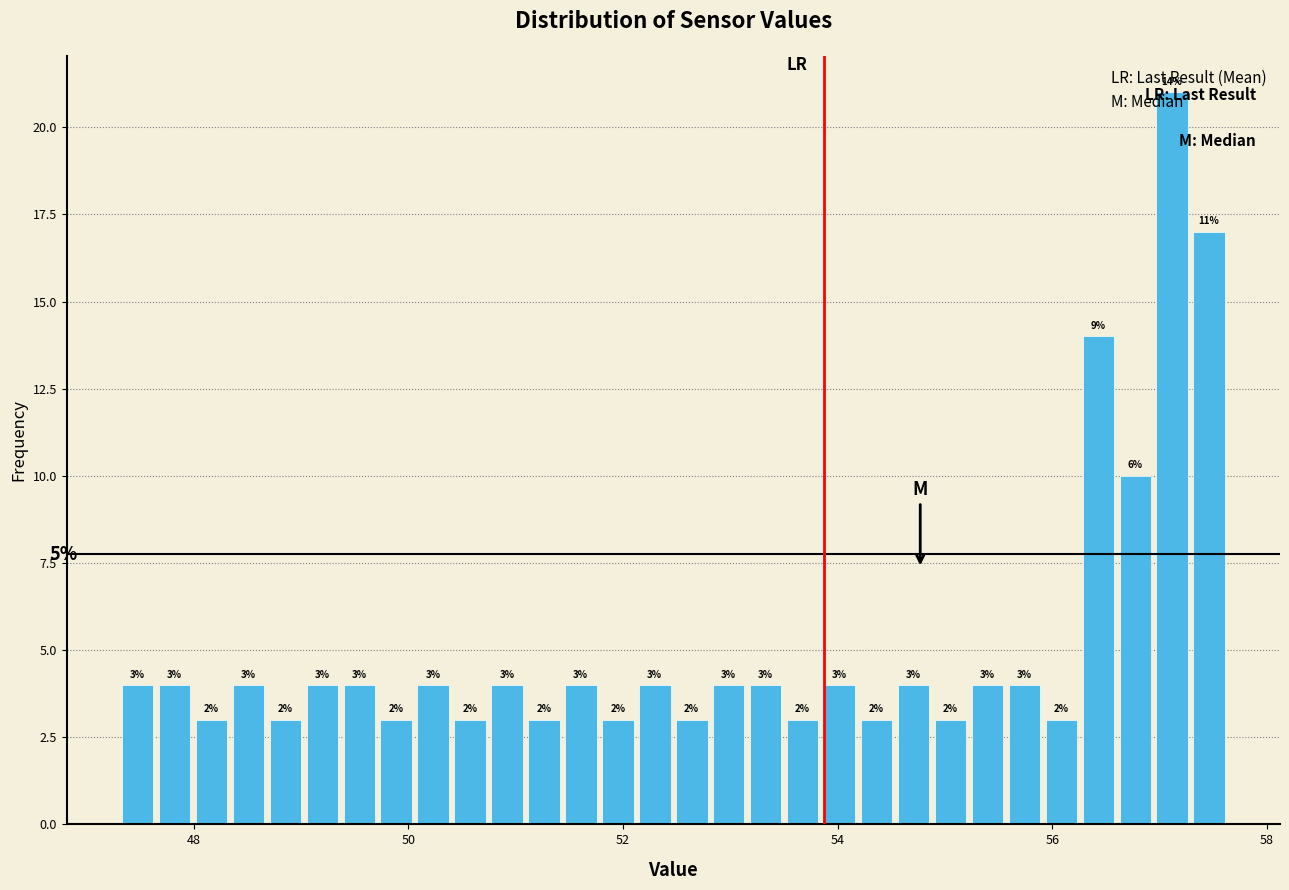

Around what value on the x-axis is the tallest bar? Give the approximate position of its centre, as read against the axis.

57.2